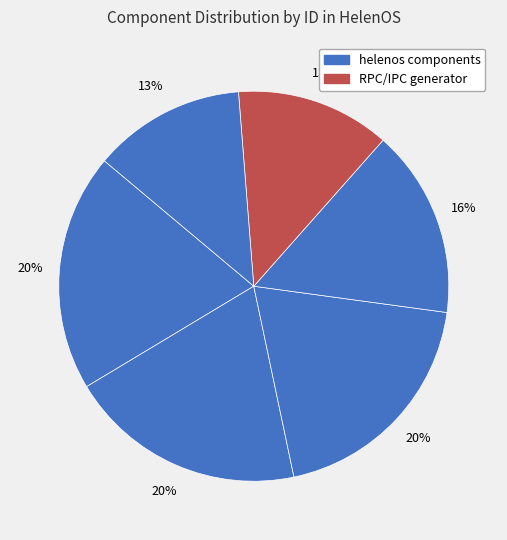

How many slices are in this pie chart?

6